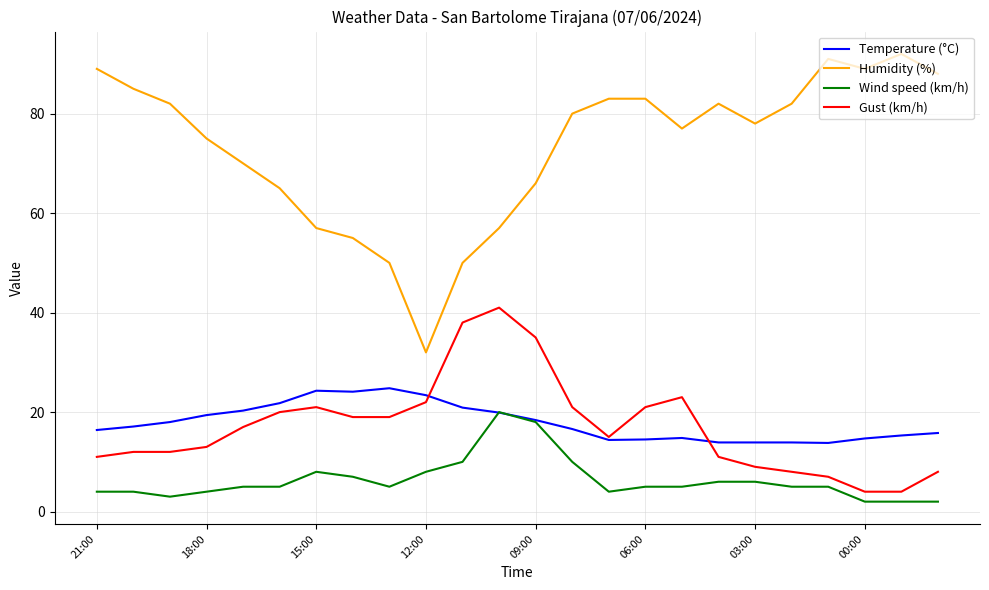

True or false: Humidity (%) and Gust (km/h) intersect in this chart.

False